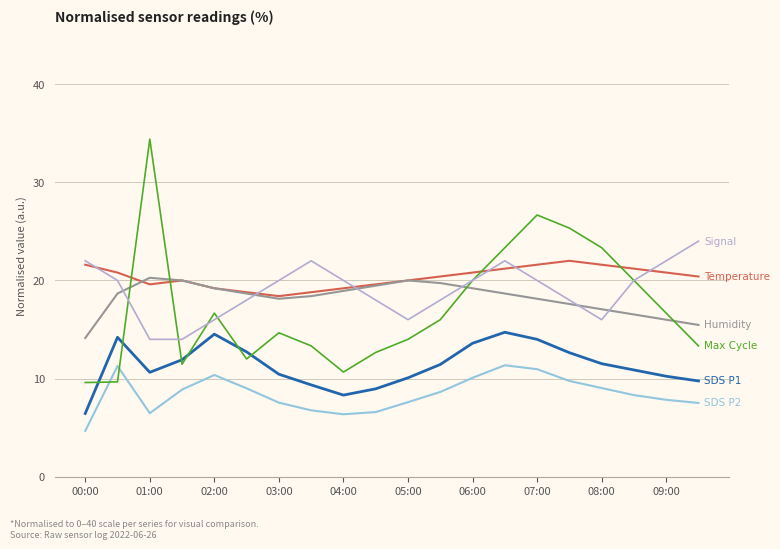

What is the maximum value shown in the chart?

34.4